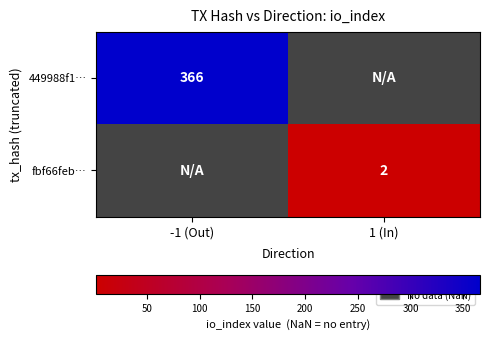

What is the greatest value displayed?

366.0